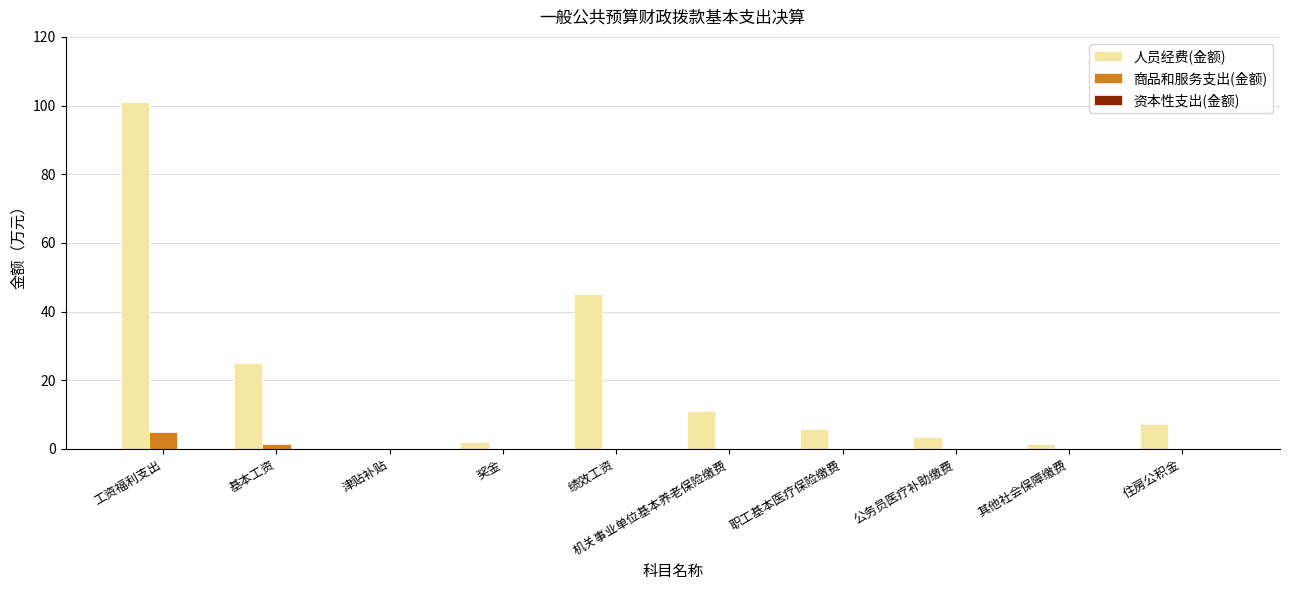

Which series has the largest total across all categories?

人员经费(金额)